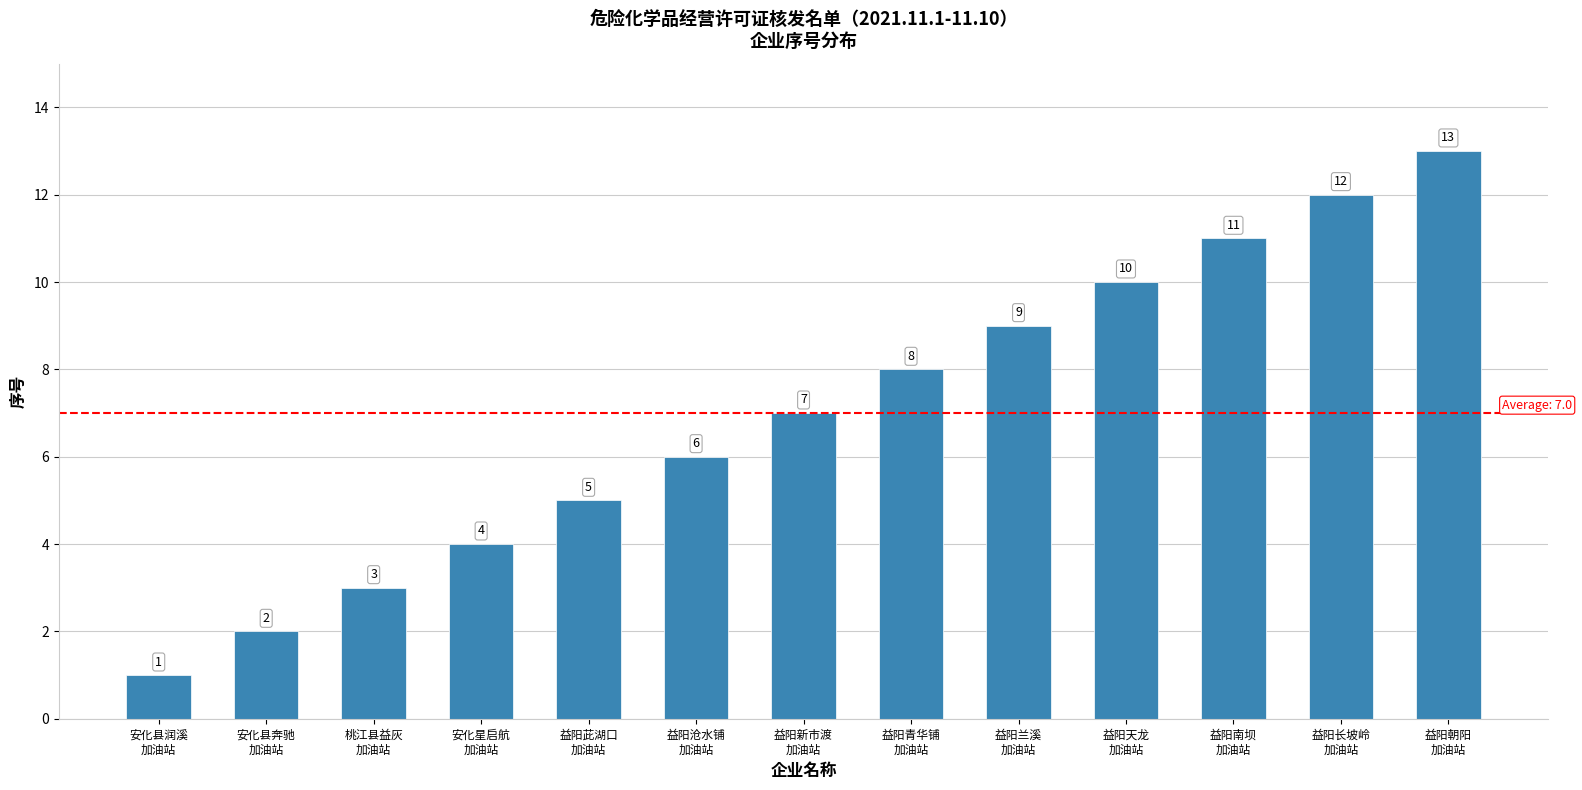

What is the smallest value displayed?

1